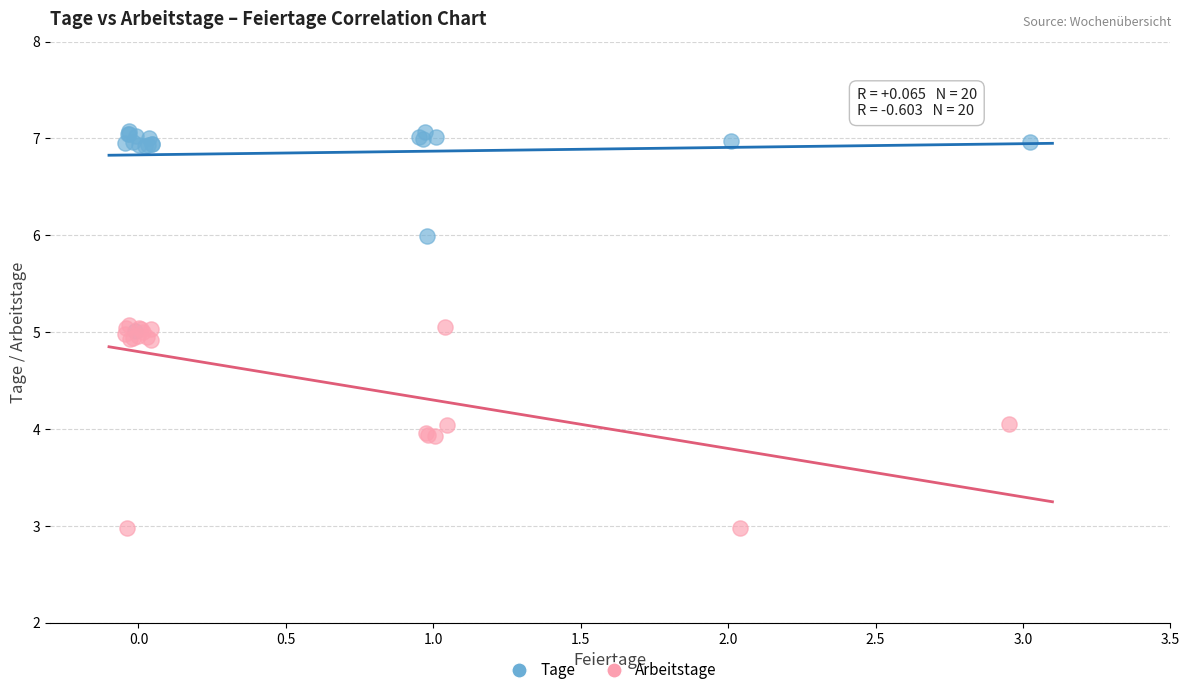

Which series has the widest spread of Y values?

Arbeitstage